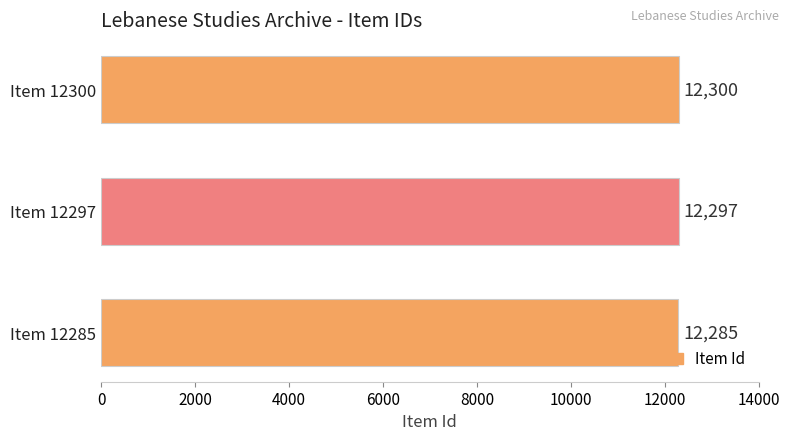

Reading bottom to top, what are all the values shown in this chart?

Item 12285=12285	Item 12297=12297	Item 12300=12300